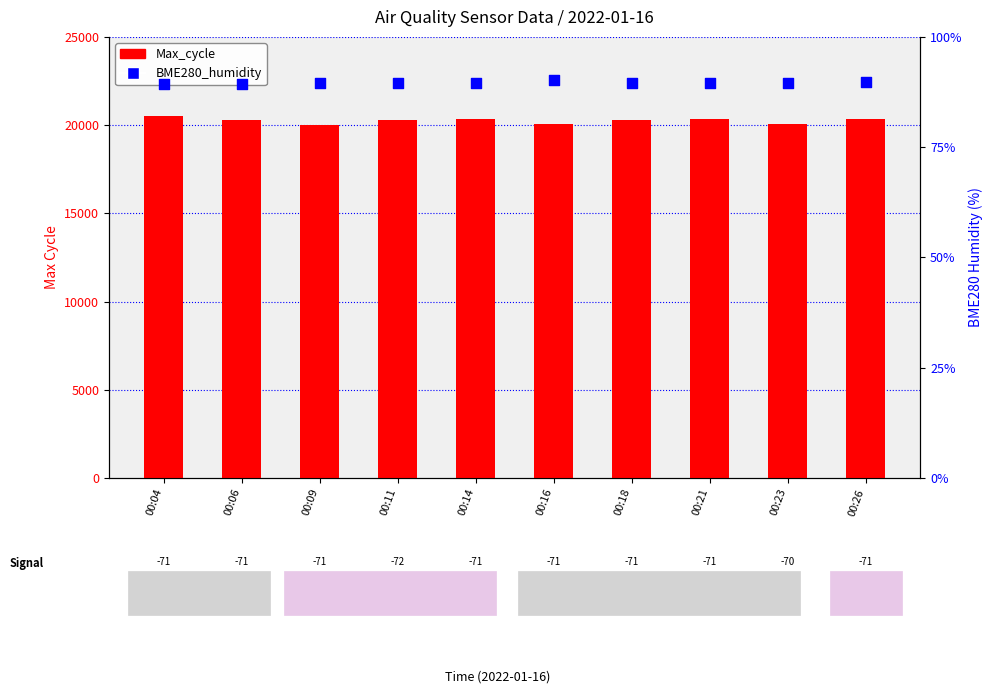

What are all the series names shown in the legend?

Max_cycle, BME280_humidity